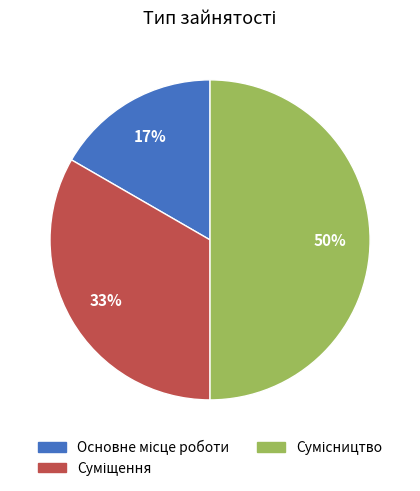

To the nearest percent, what is the average slice percentage?

33%